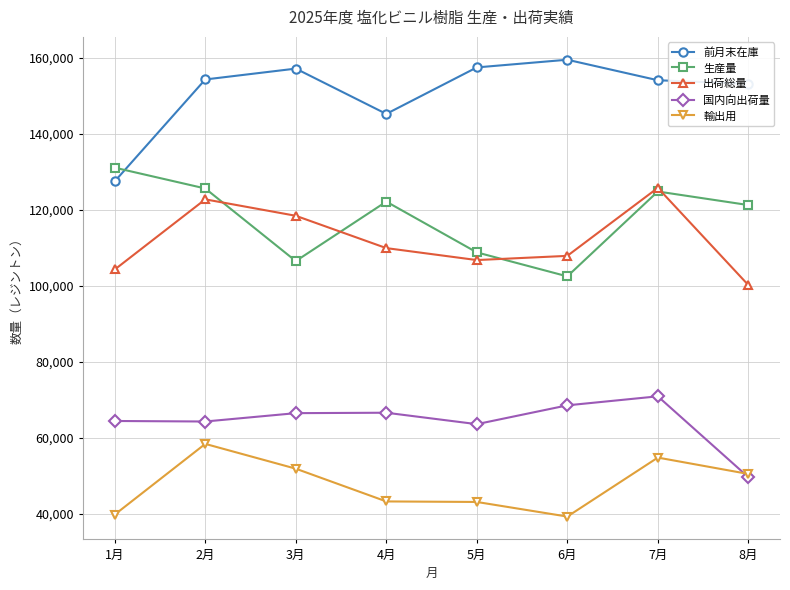

At which category does 前月末在庫 reach its first local peak?

3月